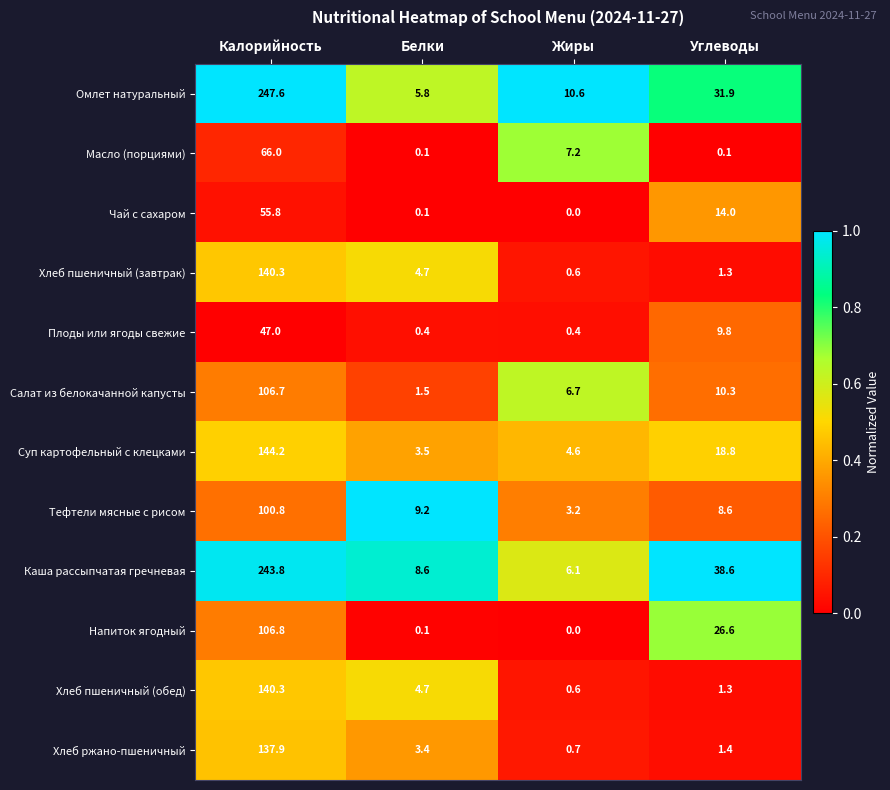

Rank the categories by Суп картофельный с клецками value from lowest to highest.

Белки, Жиры, Углеводы, Калорийность